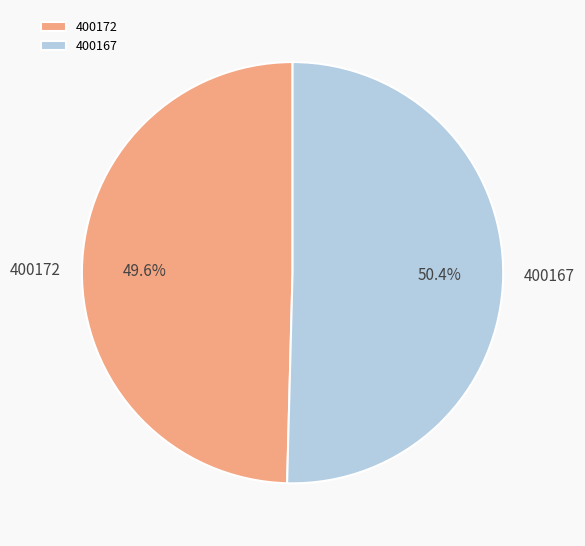

The 400167 slice represents 59% of the pie. True or false?

False